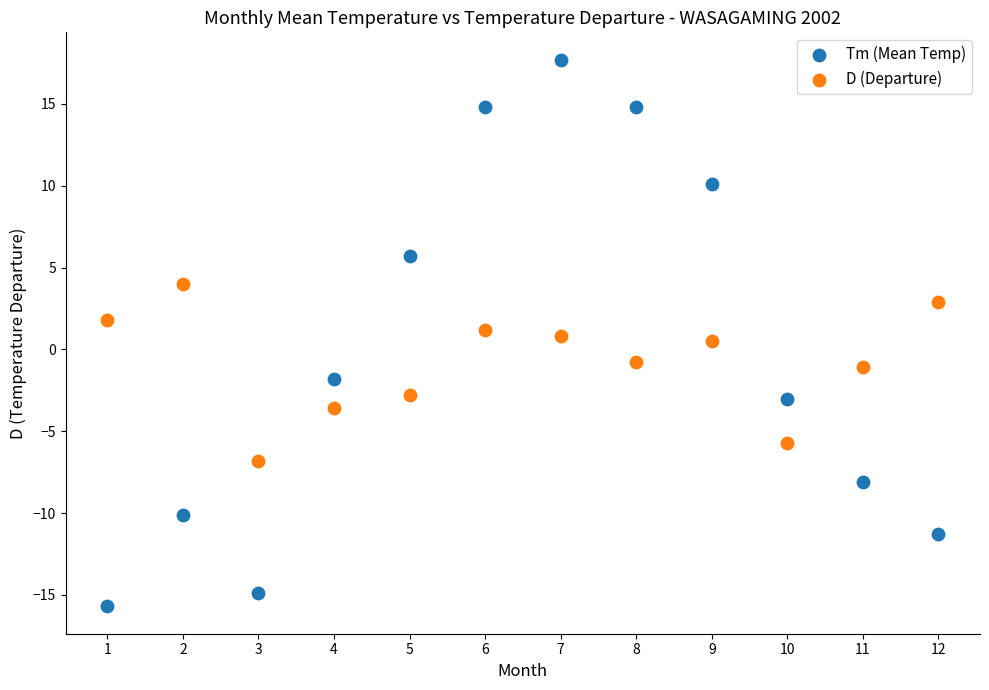

What are all the series names shown in the legend?

Tm (Mean Temp), D (Departure)